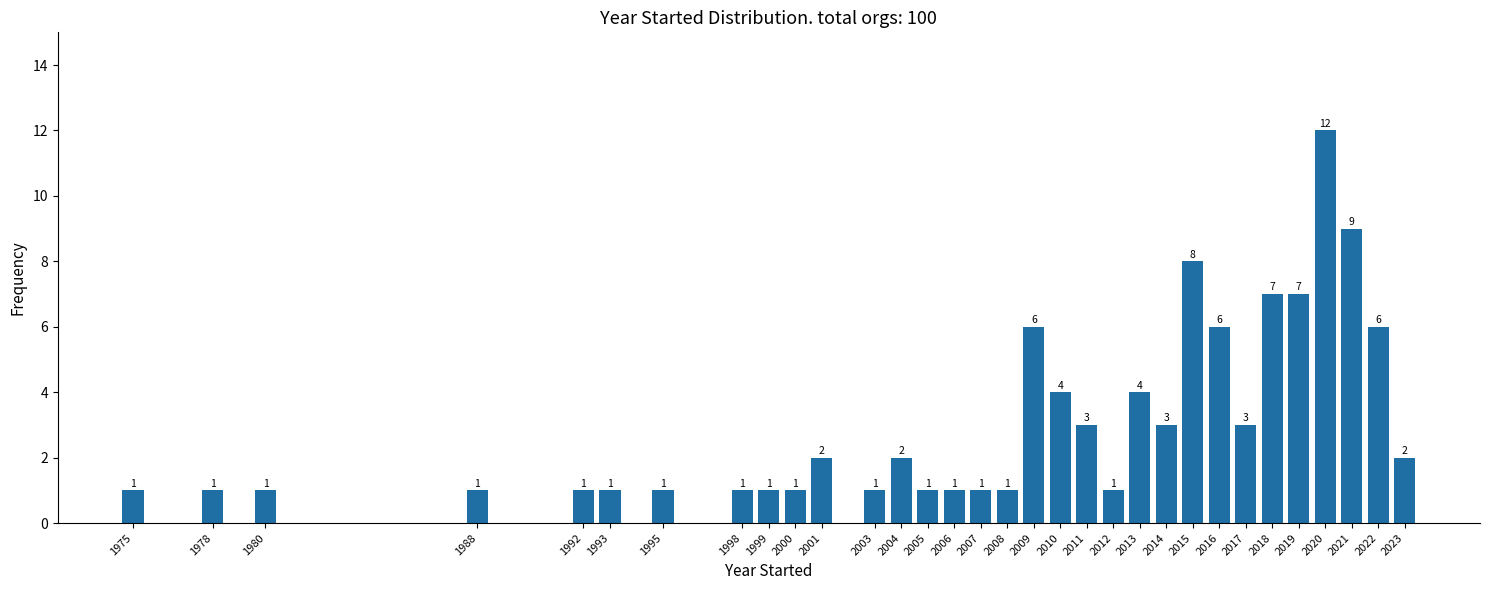

Reading right to left, list all the values displayed in this chart.

2023=2	2022=6	2021=9	2020=12	2019=7	2018=7	2017=3	2016=6	2015=8	2014=3	2013=4	2012=1	2011=3	2010=4	2009=6	2008=1	2007=1	2006=1	2005=1	2004=2	2003=1	2001=2	2000=1	1999=1	1998=1	1995=1	1993=1	1992=1	1988=1	1980=1	1978=1	1975=1